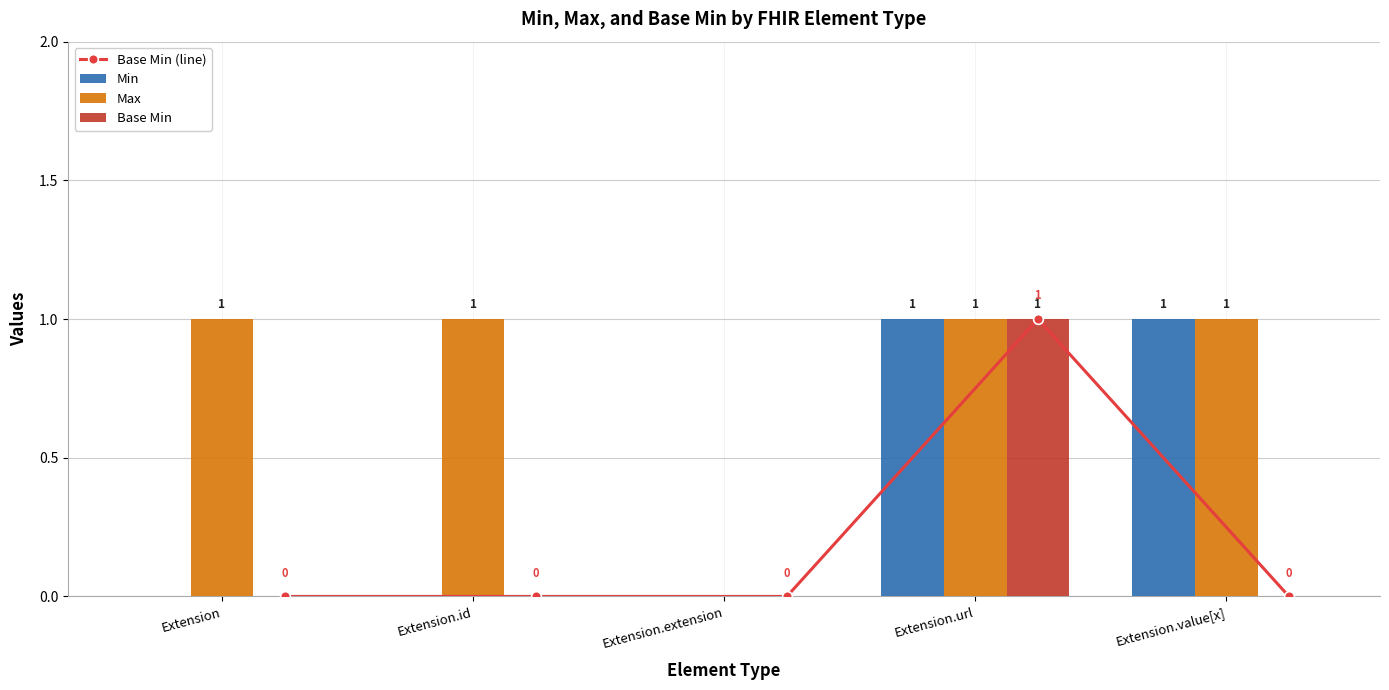

At which label does Max reach its minimum?

Extension.extension